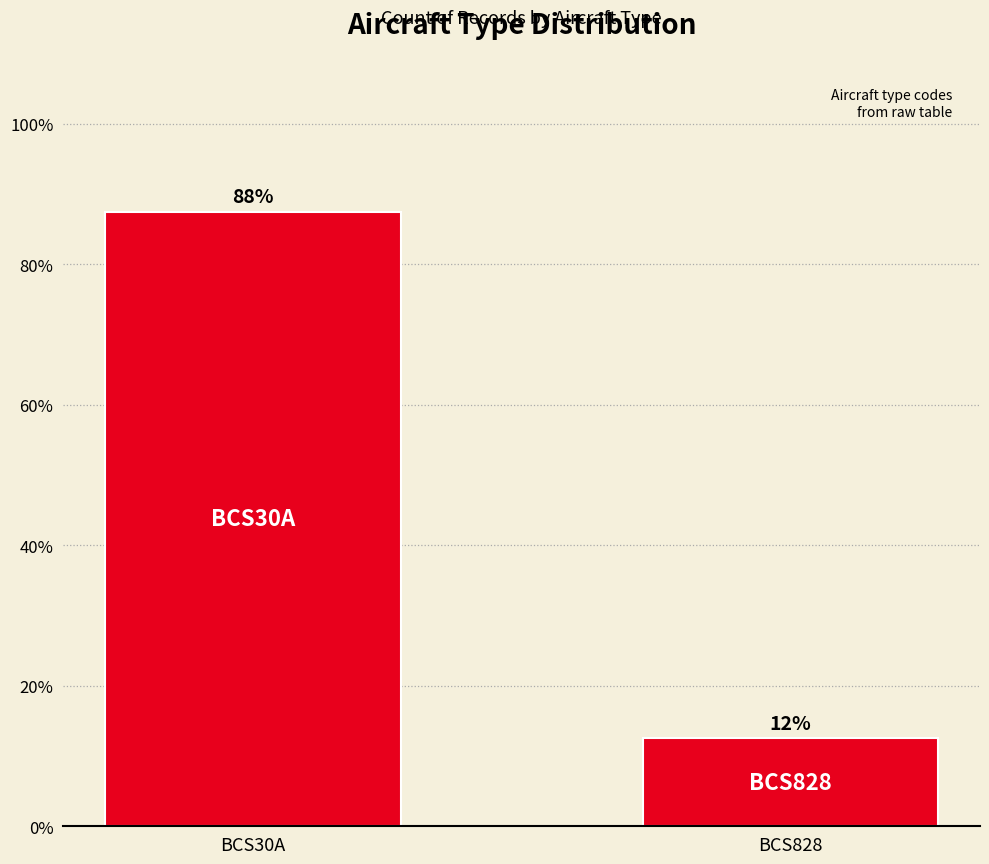

What value does the data have at BCS828?

12.5